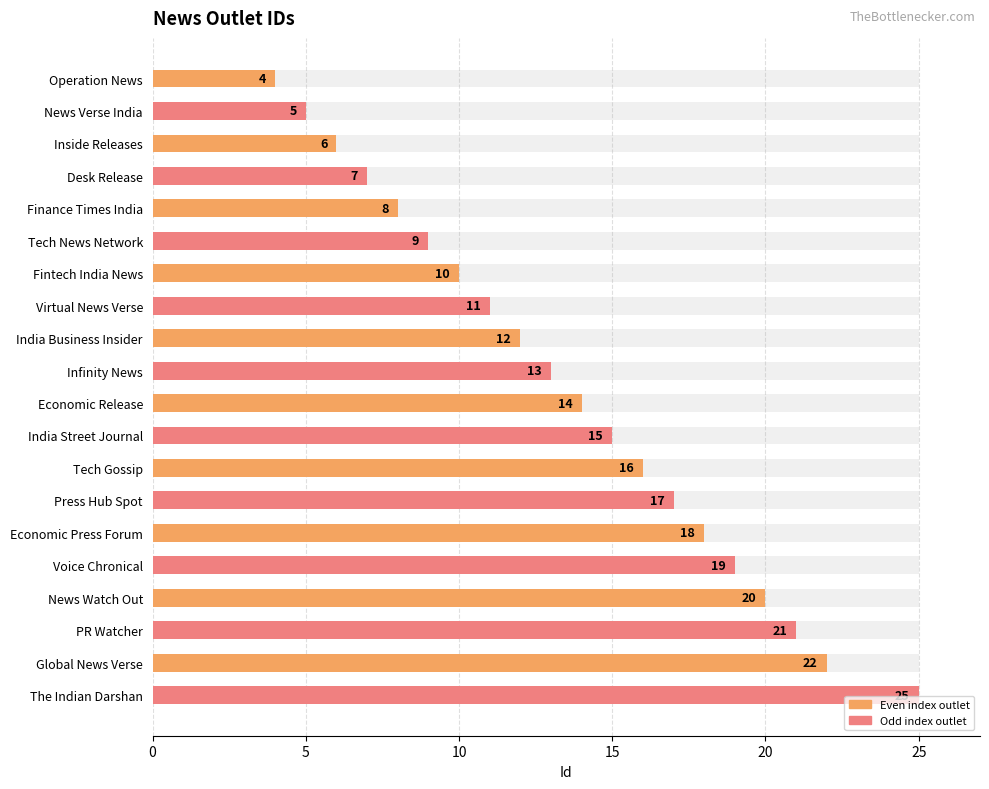

What is the average value?

14